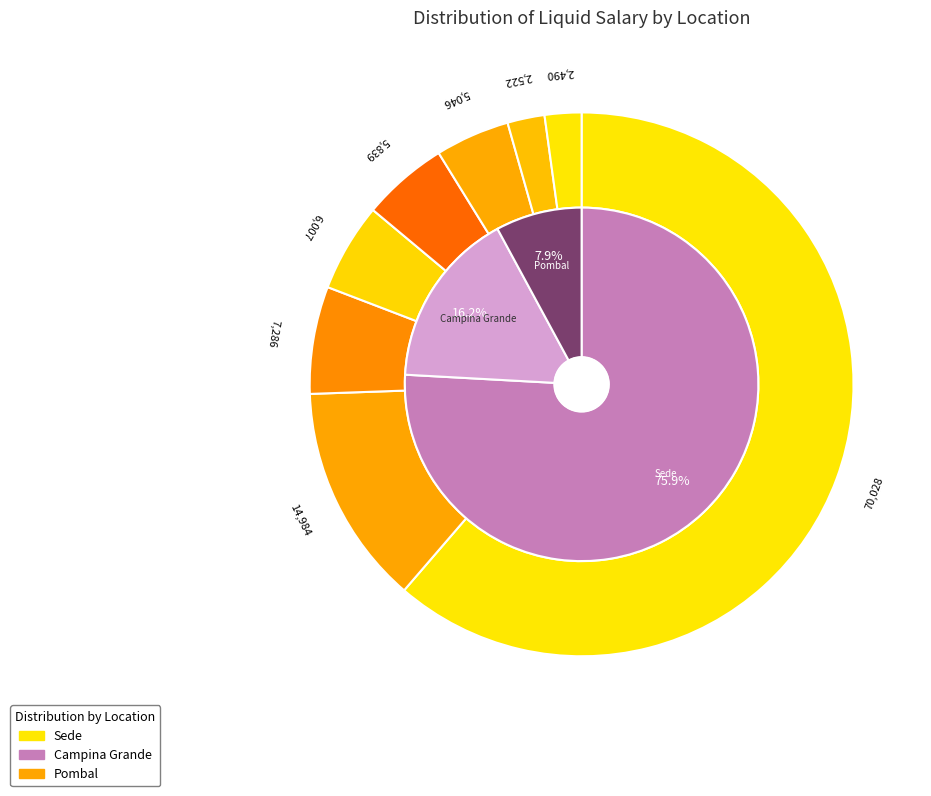

The Sousa slice represents 13% of the pie. True or false?

False